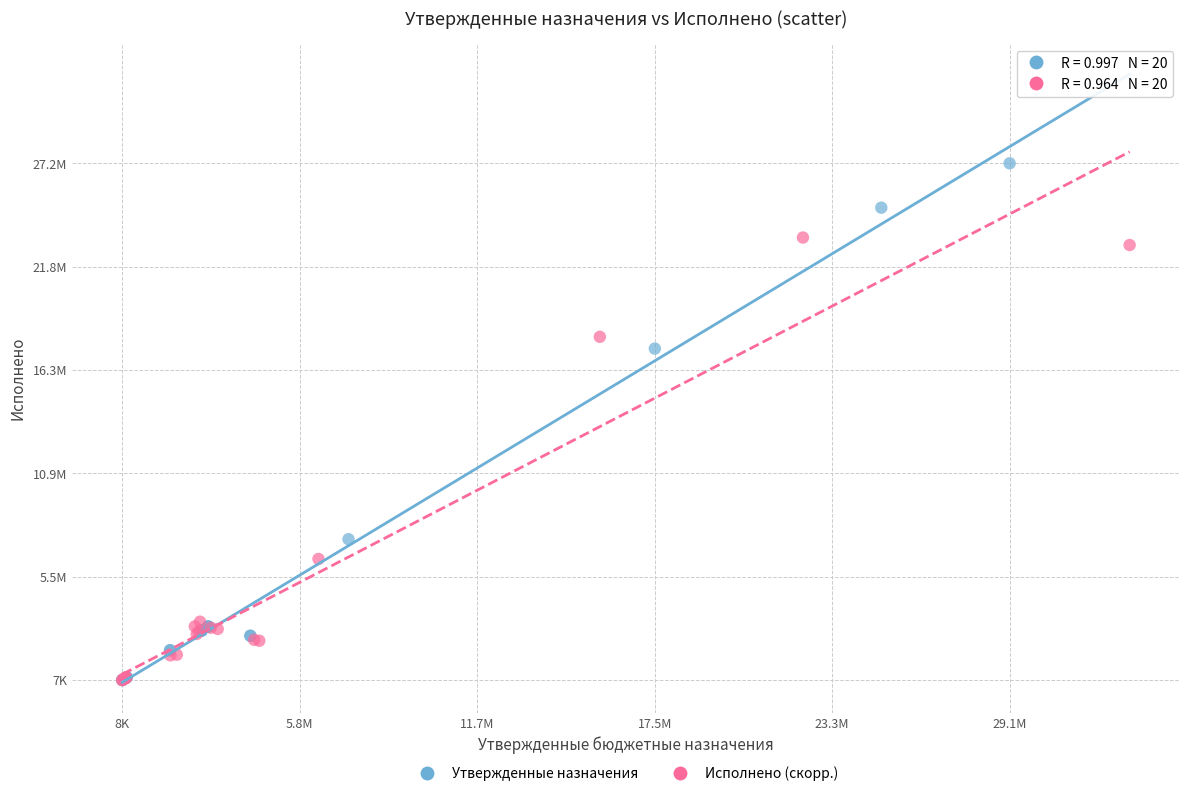

What are all the series names shown in the legend?

Утвержденные назначения, Исполнено (скорр.)